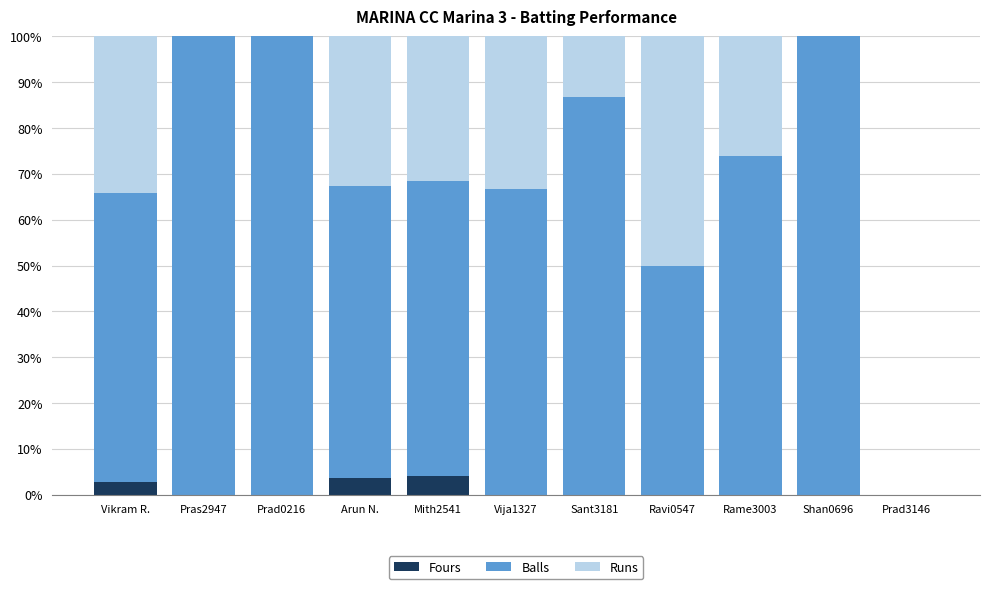

What is the total value across all series at Sant3181?

100.0